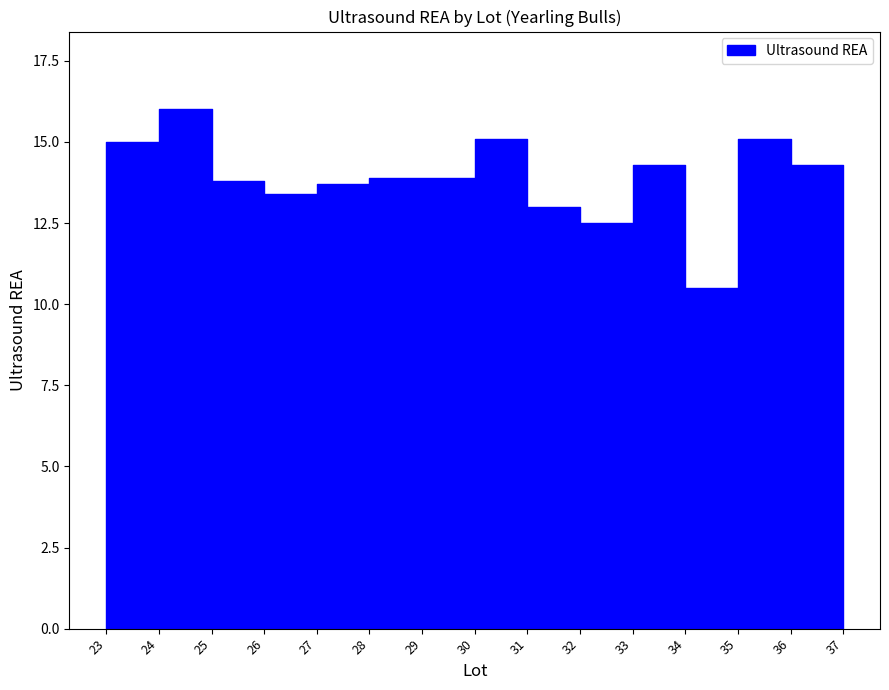

What is the approximate value at 25?

13.8